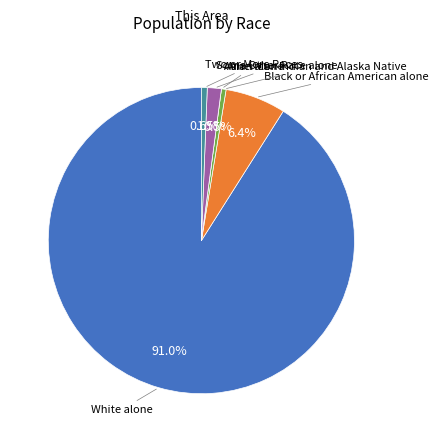

Does any single category account for the majority?

Yes